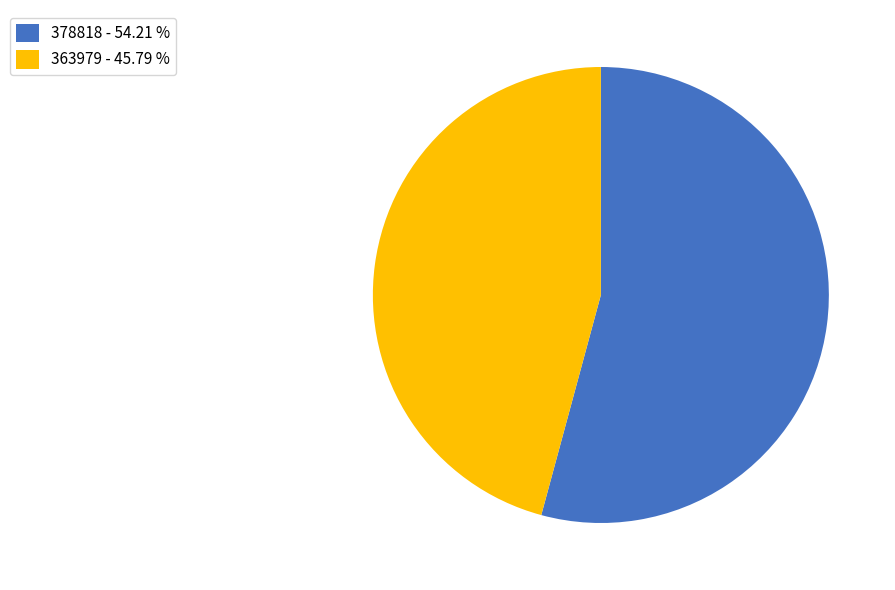

How many segments does this pie chart have?

2